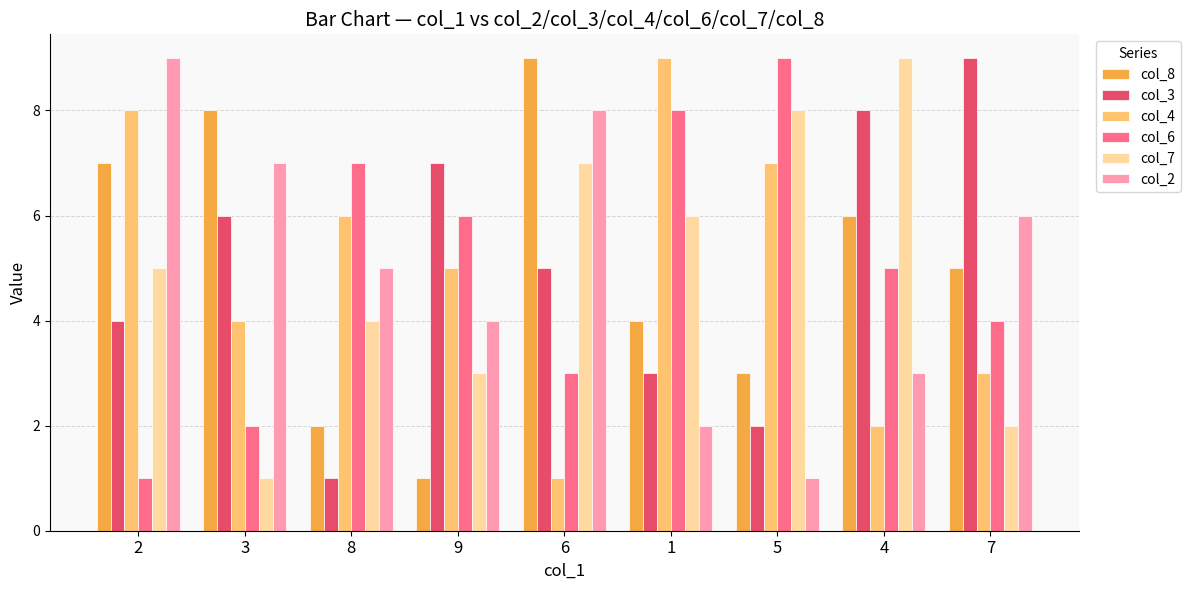

What is the sum of the col_7 values at 9 and 8?

7